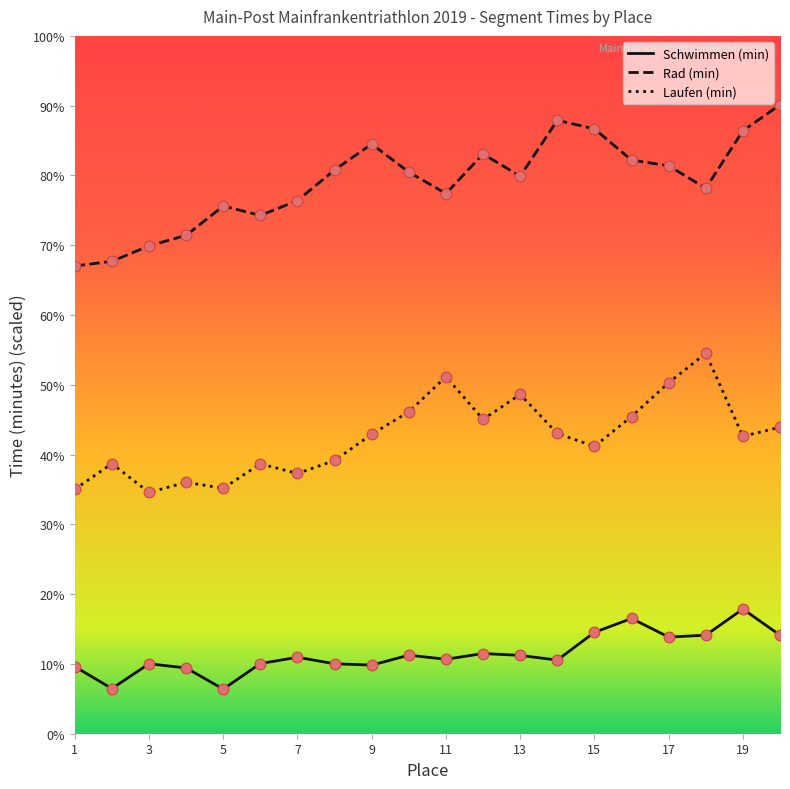

Which series has the largest total across all categories?

Rad (min)